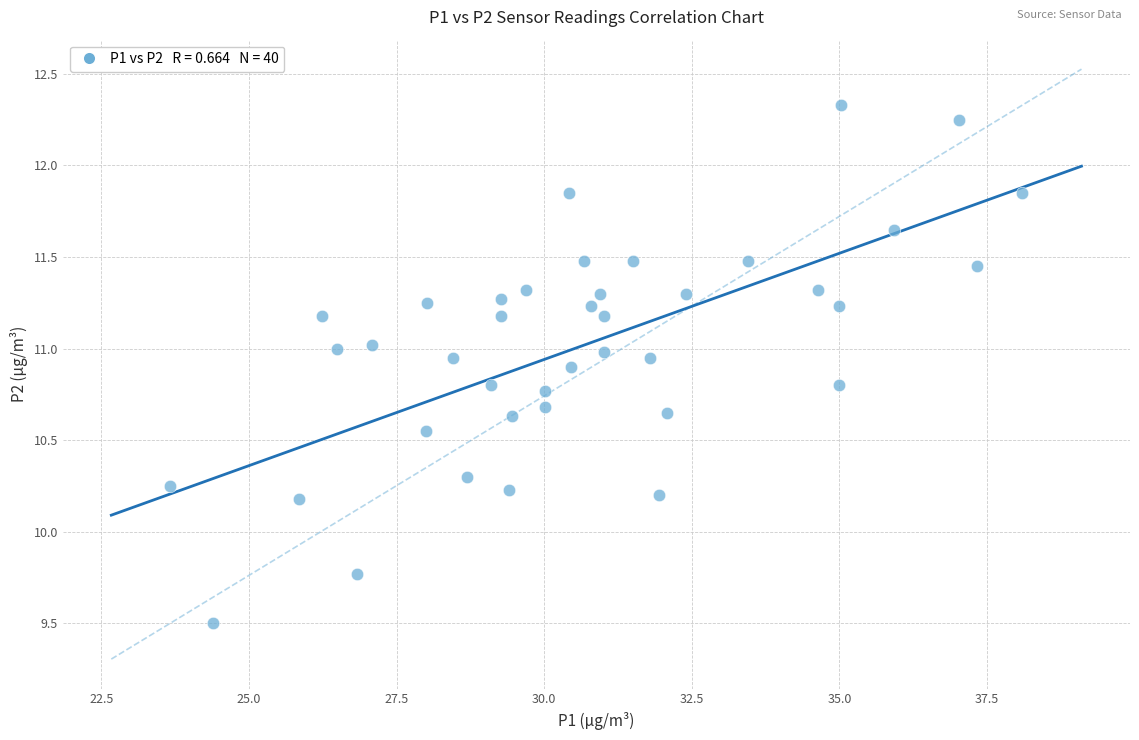

What is the range of X values (max minus min)?

14.4